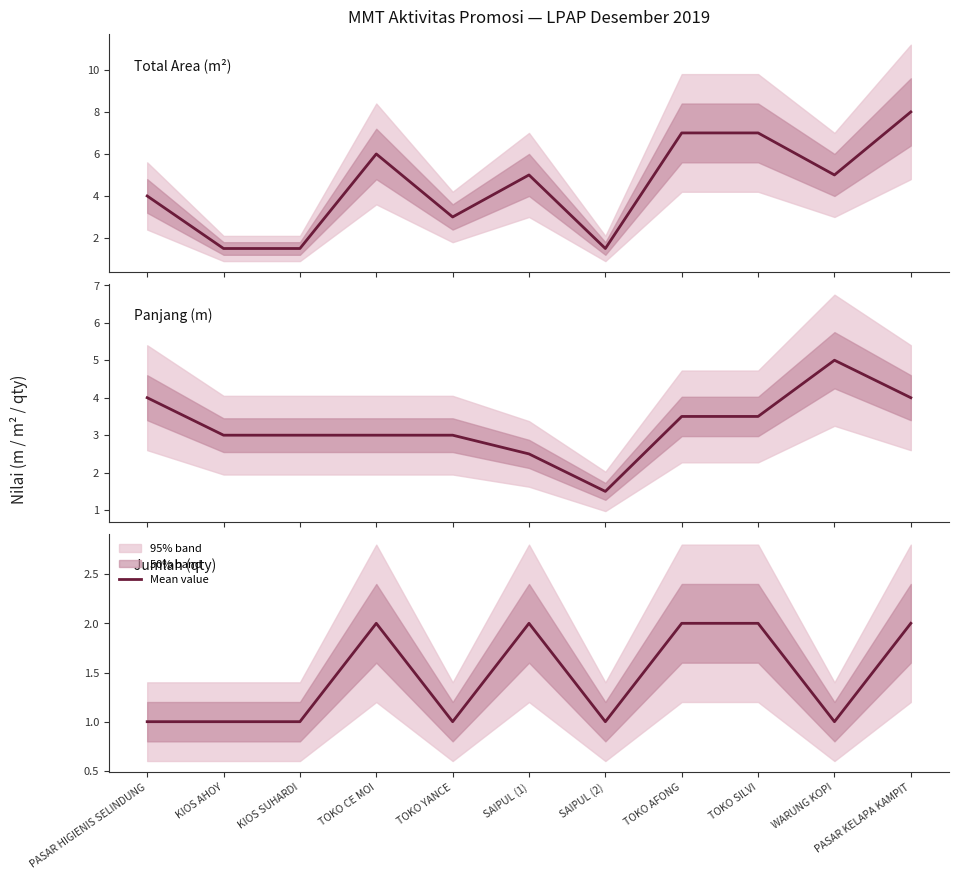

At which category does Jumlah (qty) reach its first local valley?

TOKO YANCE